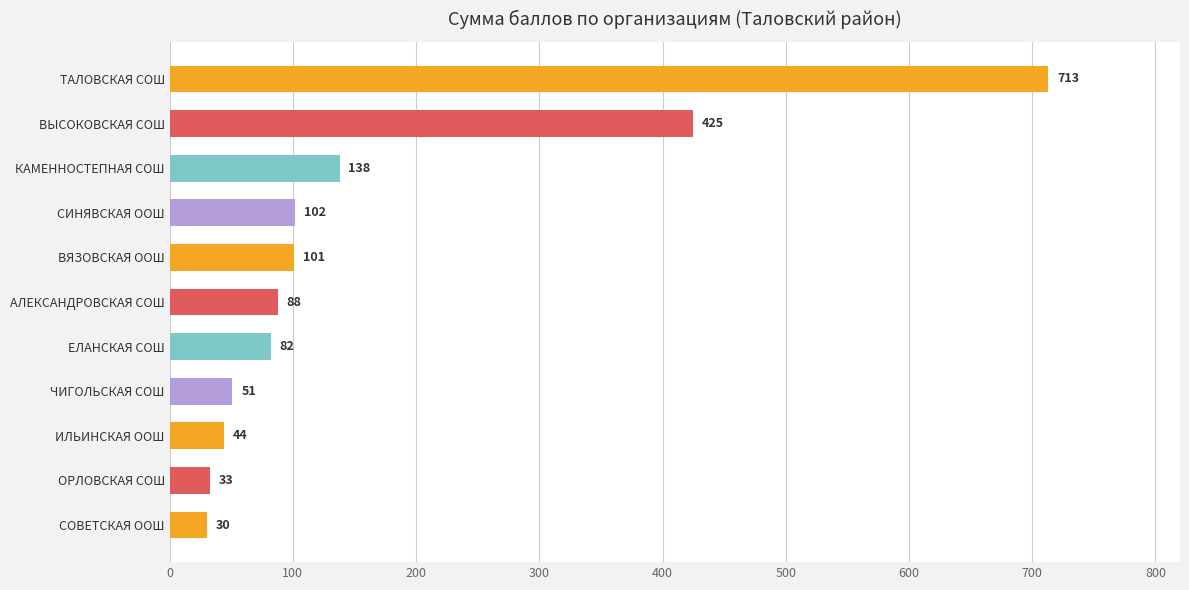

Does the chart contain any negative values?

No